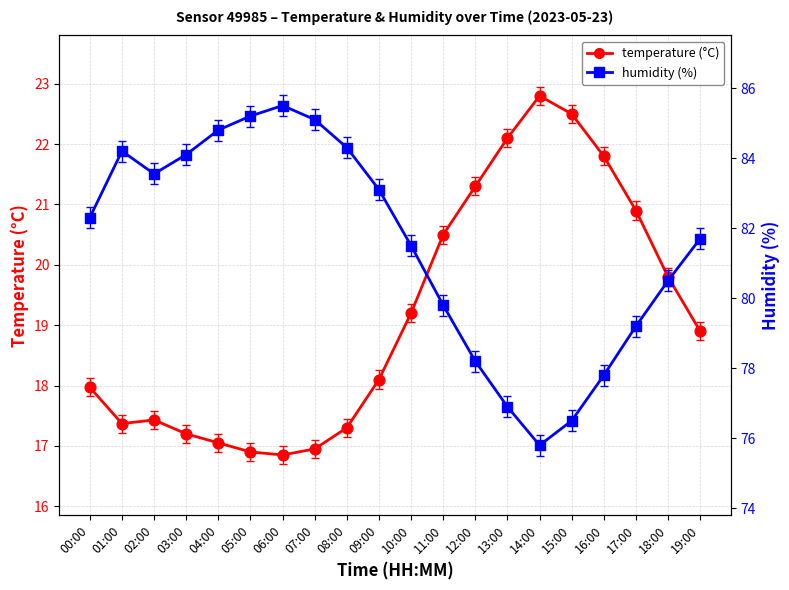

Which series has the largest total across all categories?

humidity